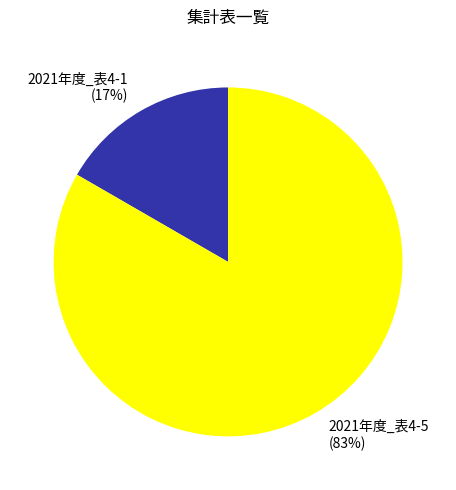

Is 2021年度_表4-5 the majority of the pie?

Yes